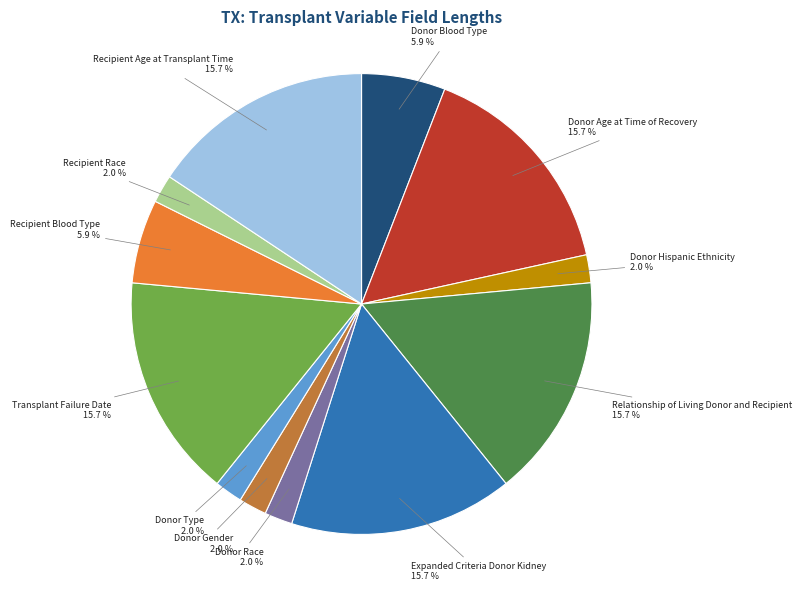

How many slices are in this pie chart?

12